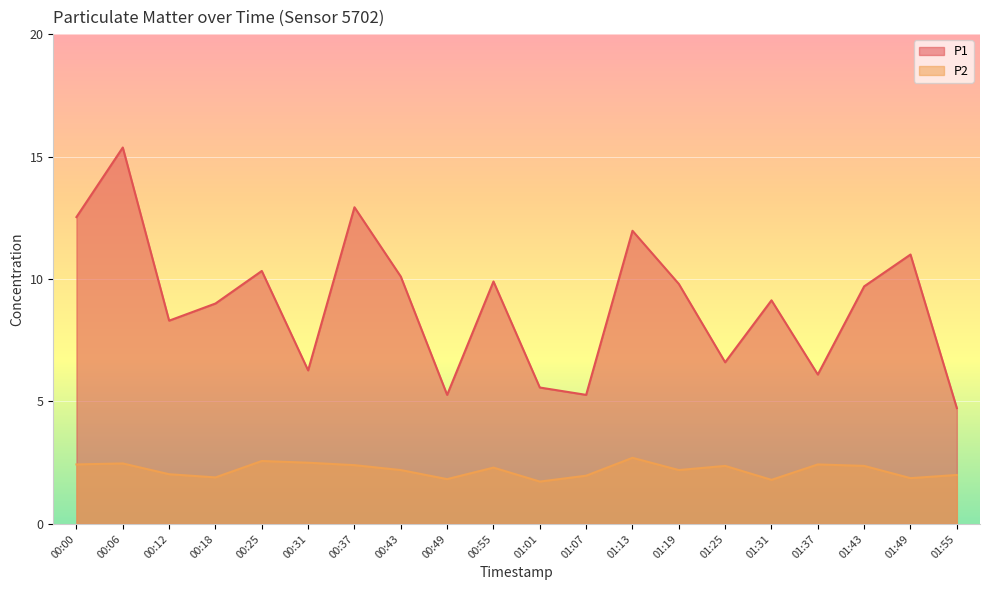

What is the approximate value of P2 at 00:31?

2.5